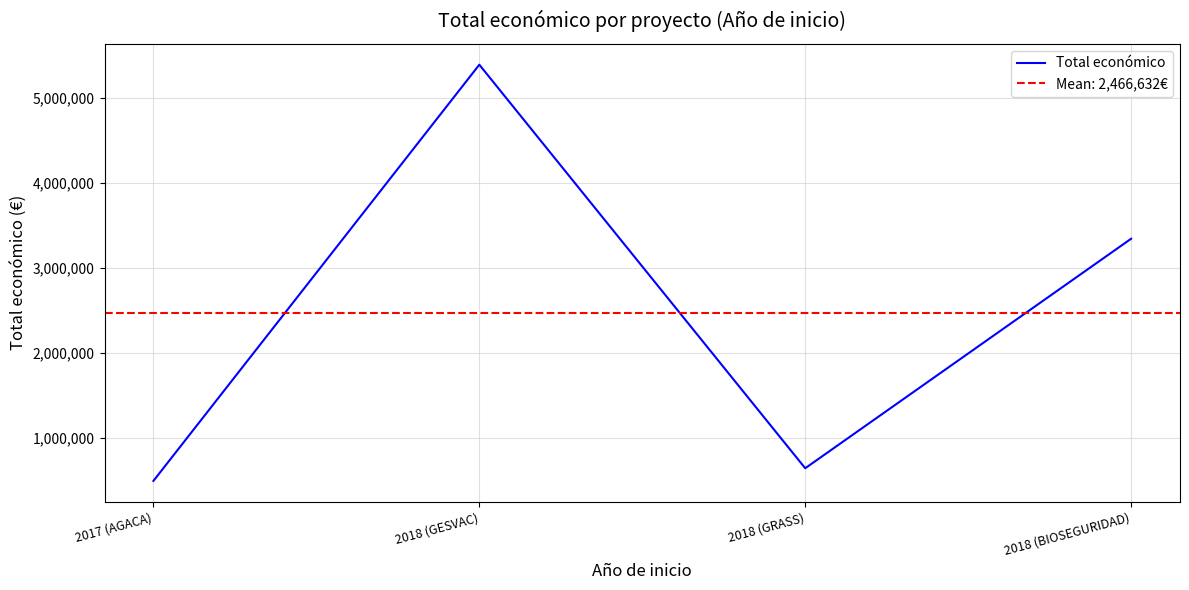

True or false: the data shows 683144 at 2018 (BIOSEGURIDAD).

False